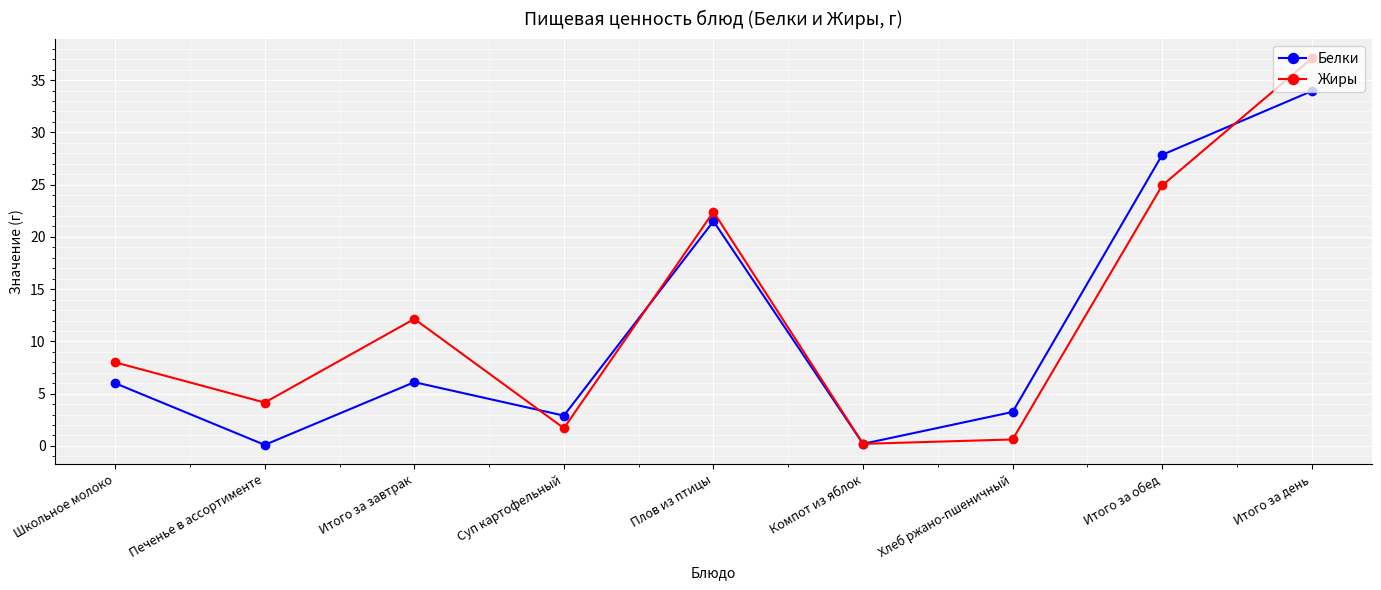

Rank the series by their maximum value, from lowest to highest.

Белки, Жиры